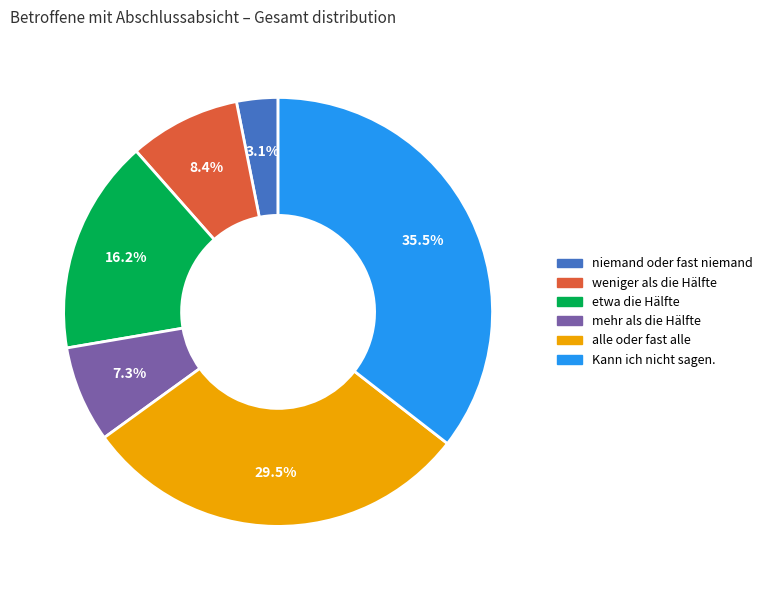

How much of the chart is everything except weniger als die Hälfte?

91.6%